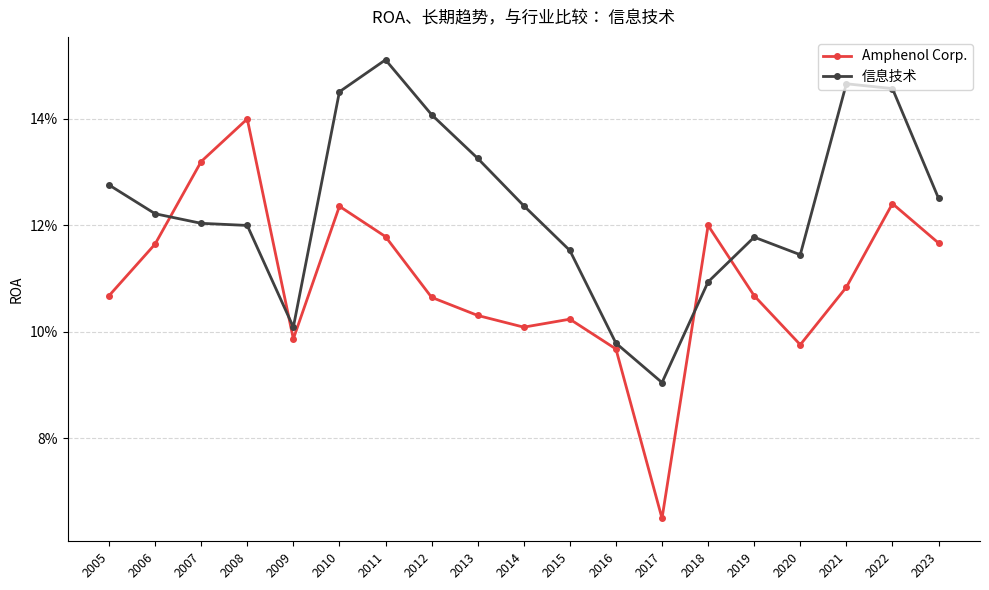

What value does the Amphenol Corp. series have at 2015?

0.1